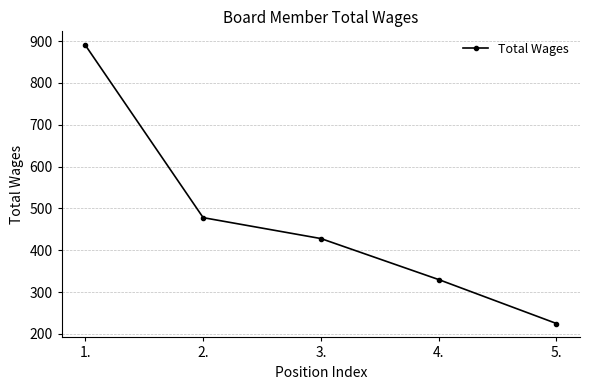

Reading left to right, transcribe all the data shown in this chart.

890	478	428	330	225